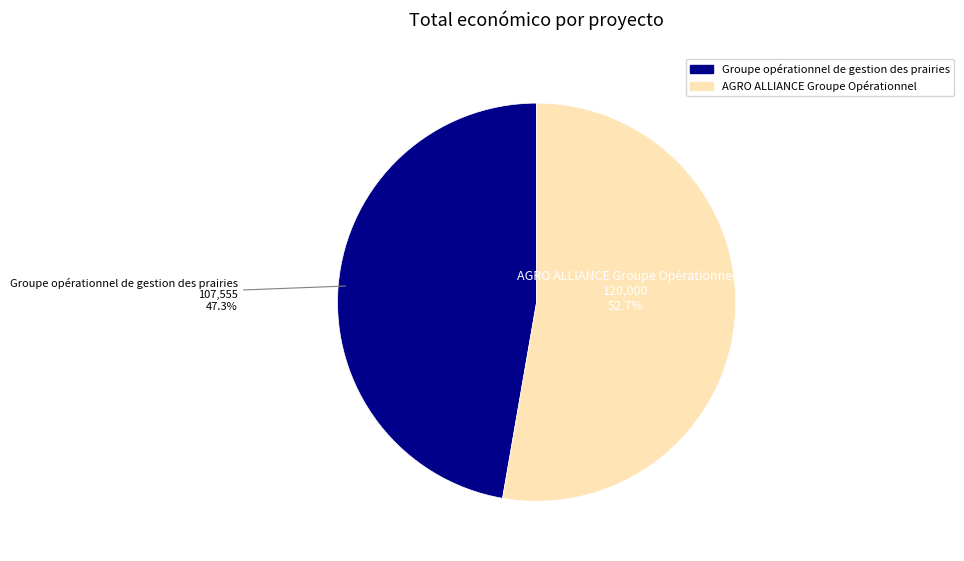

What is the smallest slice in the pie chart?

Groupe opérationnel de gestion des prairies